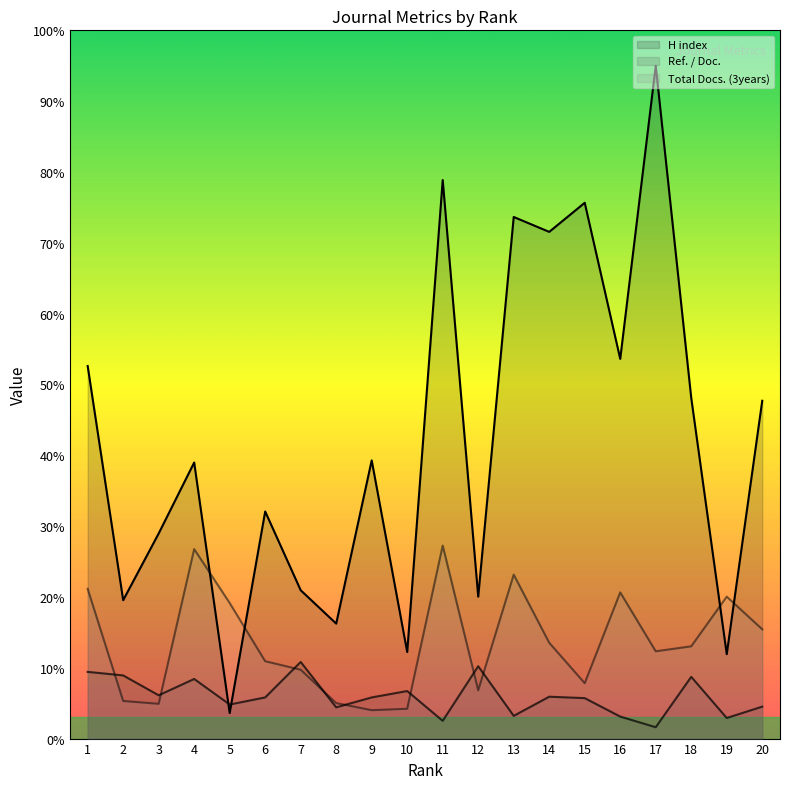

Reading left to right, list all the values displayed in this chart.

H index: 525	195	289	389	36	320	209	162	392	122	787	200	735	714	755	535	948	480	119	476
Ref. / Doc.: 94	89	61	84	48	58	108	44	58	67	25	102	32	59	57	31	16	87	29	45
Total Docs. (3years): 211	53	49	267	191	109	97	50	40	42	272	68	231	135	78	206	123	130	200	154